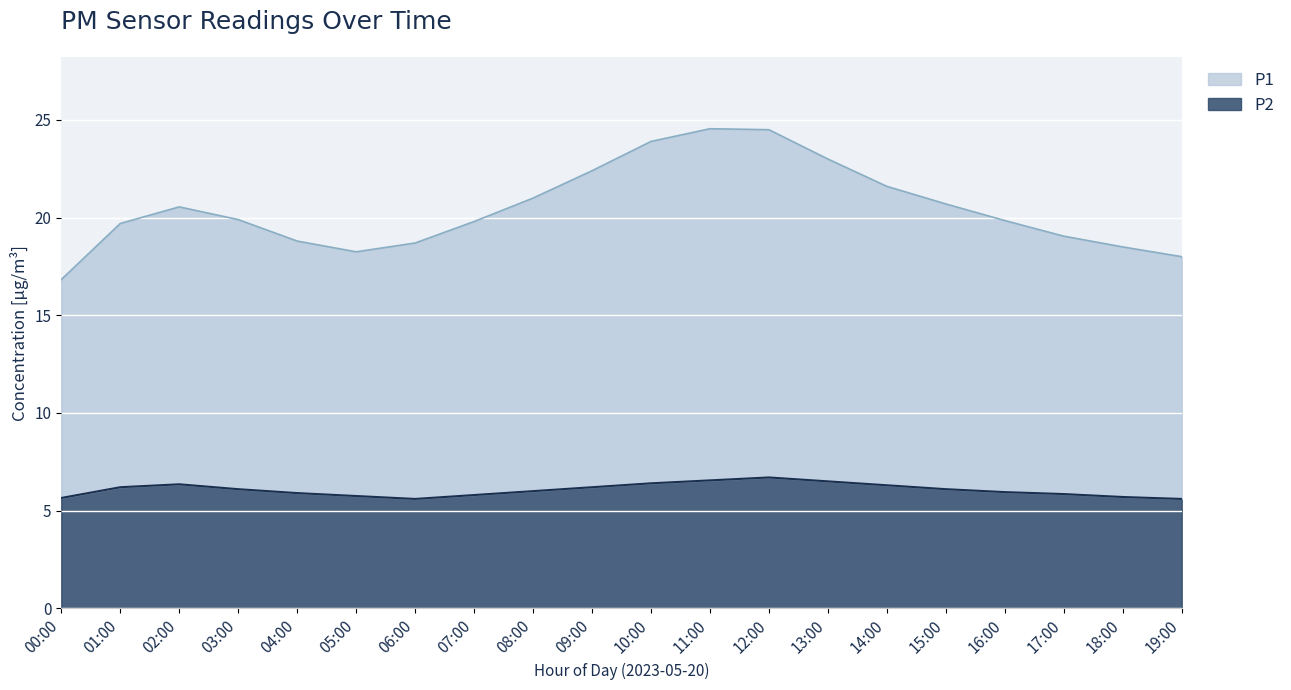

At which category does the chart reach its minimum across all series?

06:00